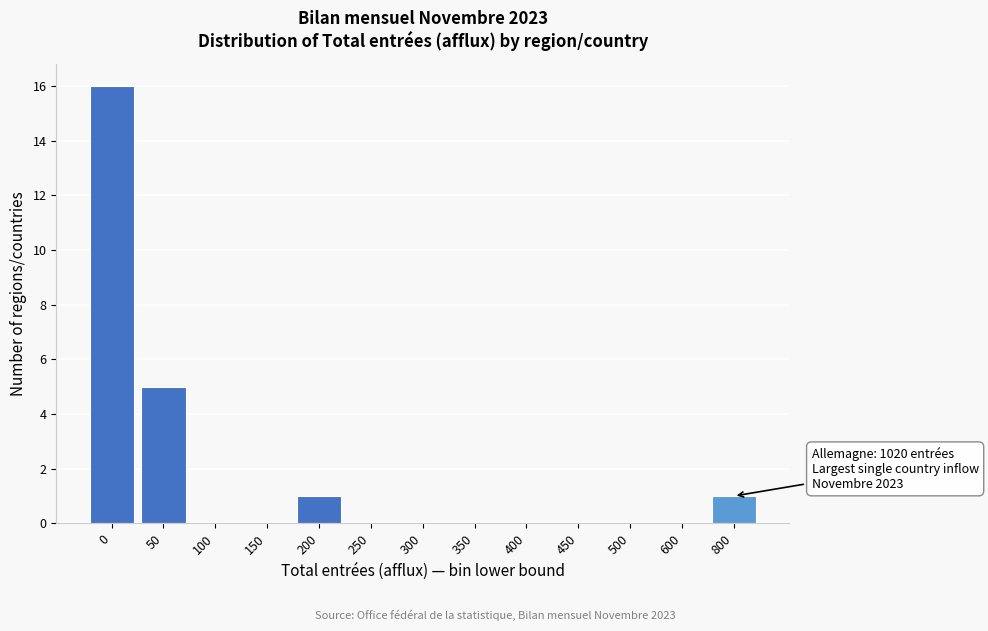

Reading left to right, transcribe all the data shown in this chart.

0=16	50=5	100=0	150=0	200=1	250=0	300=0	350=0	400=0	450=0	500=0	600=0	800=1